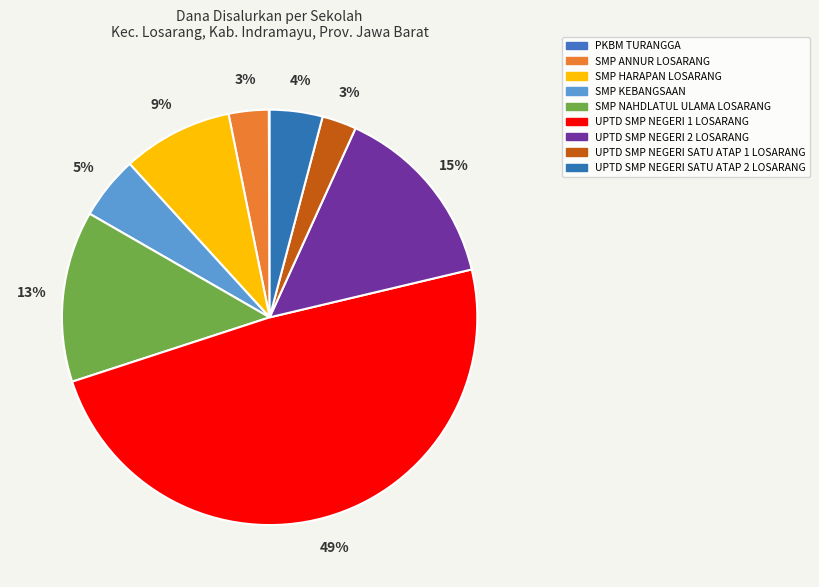

Does PKBM TURANGGA represent more than half of the total?

No